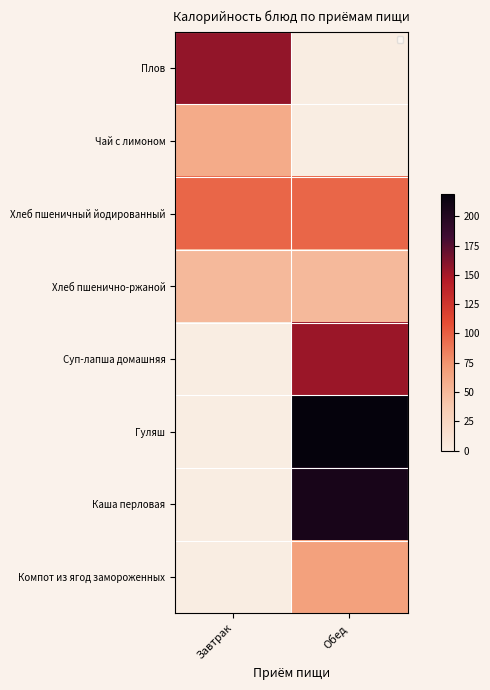

Is it true that Компот из ягод замороженных equals -32.8 at Завтрак?

False